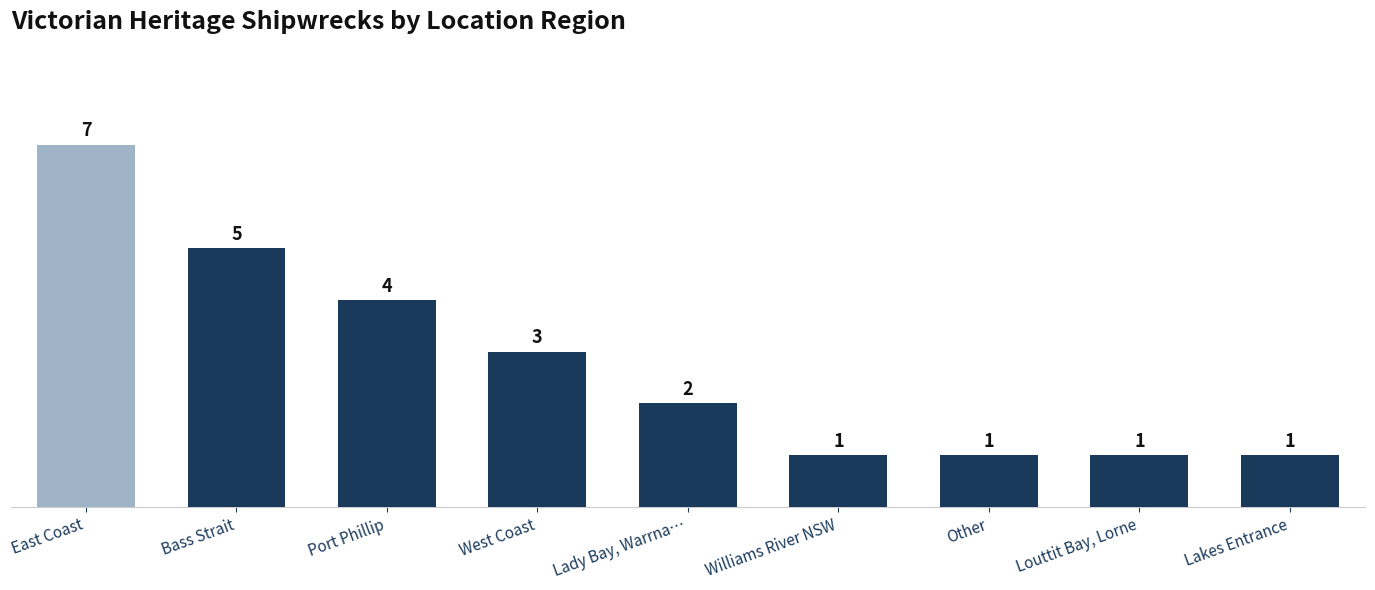

What is the difference between the maximum and second lowest values?

6